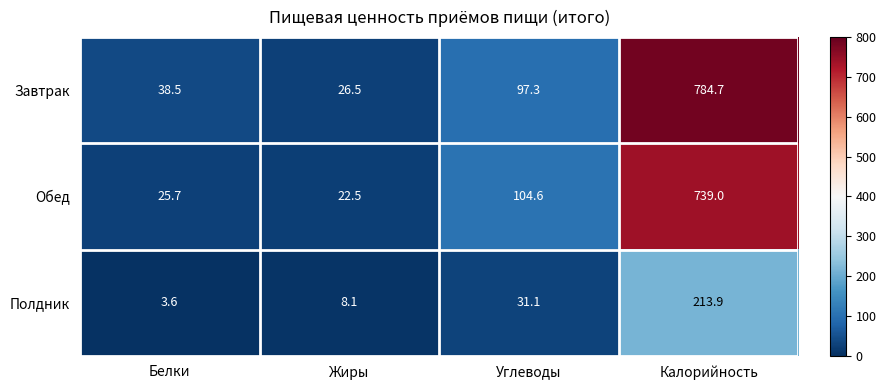

Where is Завтрак nearest to the value 405?

Углеводы